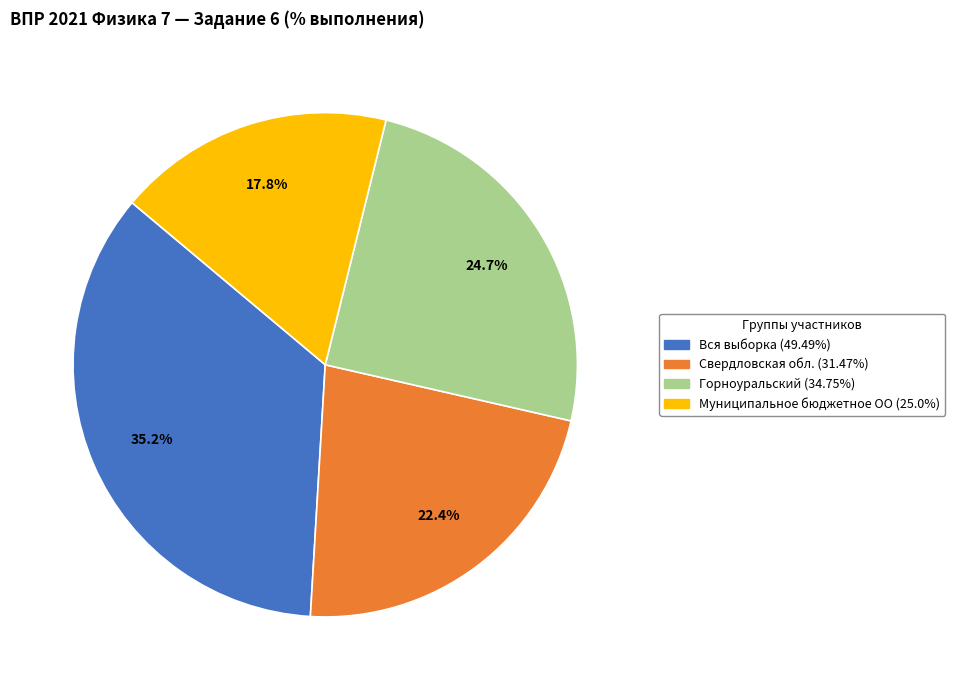

To the nearest percent, what is the combined percentage of Свердловская обл. and Муниципальное бюджетное ОО?

40%